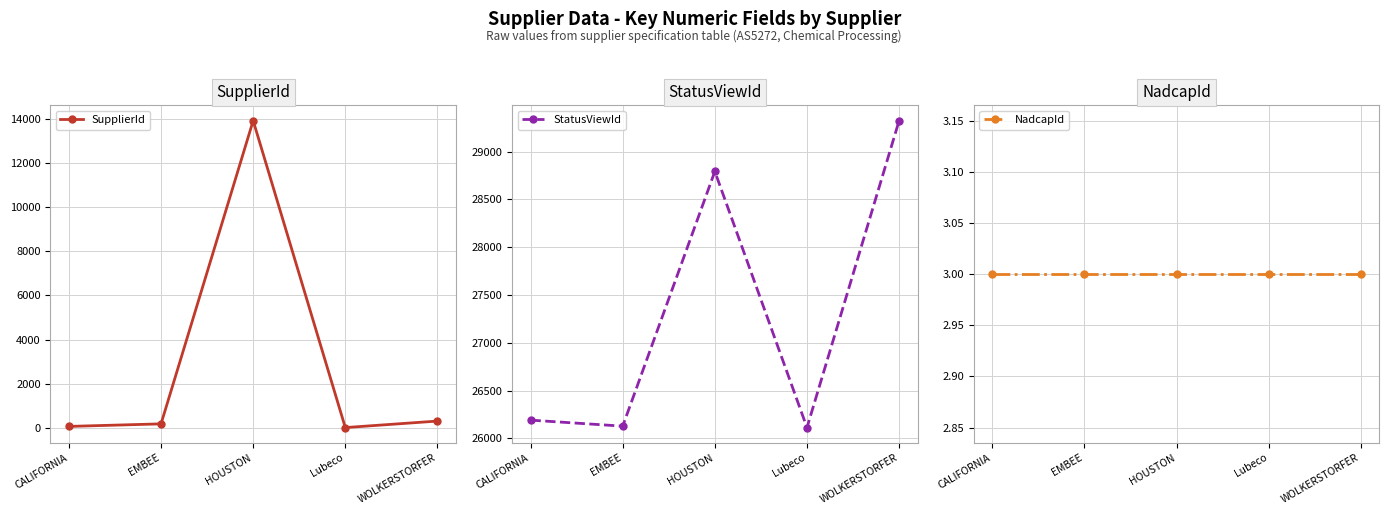

What is the difference between the SupplierId values at CALIFORNIA and Lubeco?

53